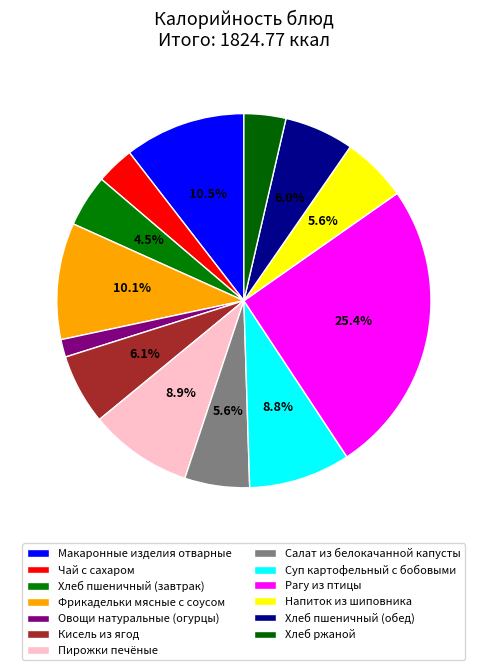

Combined, what portion of the pie is Рагу из птицы and Фрикадельки мясные с соусом?

35.5%